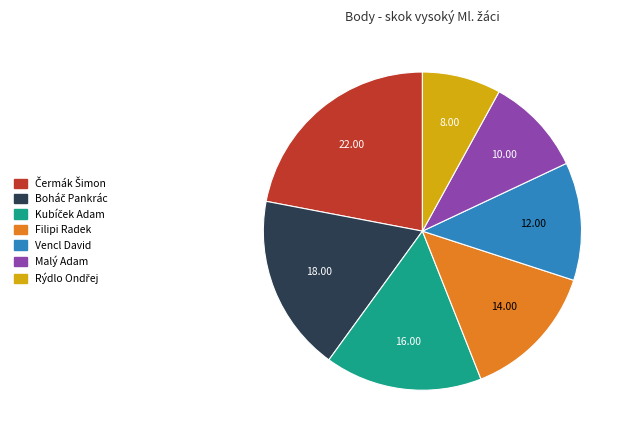

Does any single category account for the majority?

No